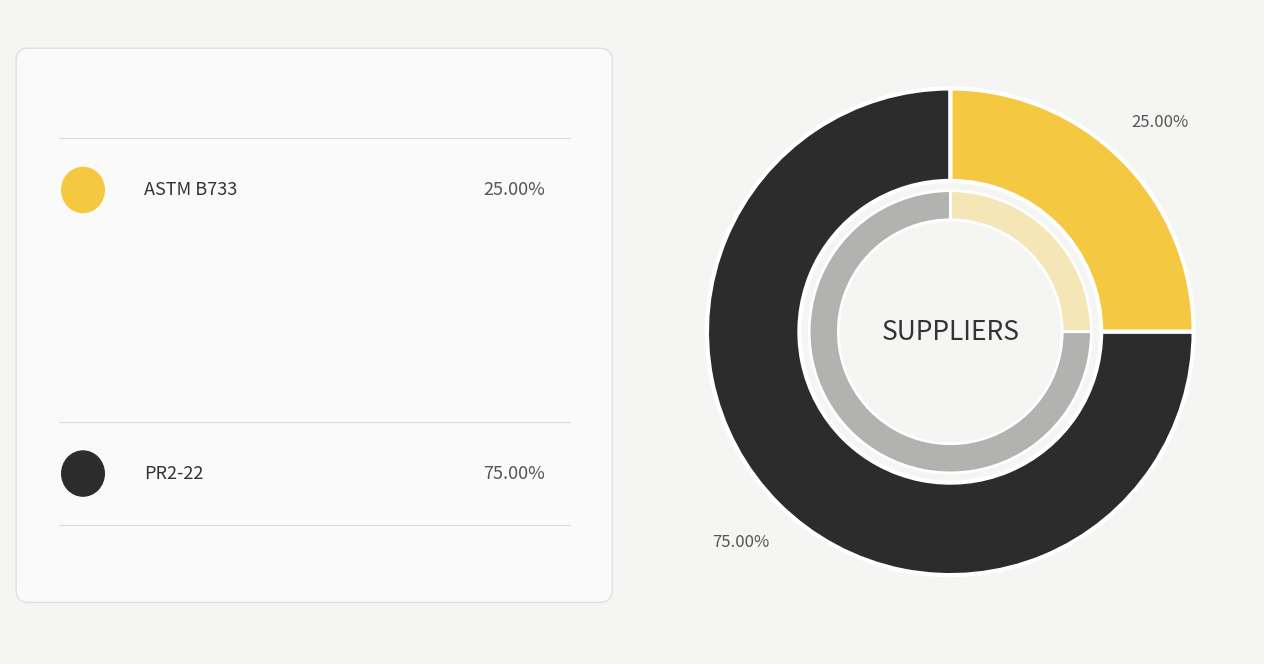

To the nearest percent, what portion does ASTM B733 represent?

25%